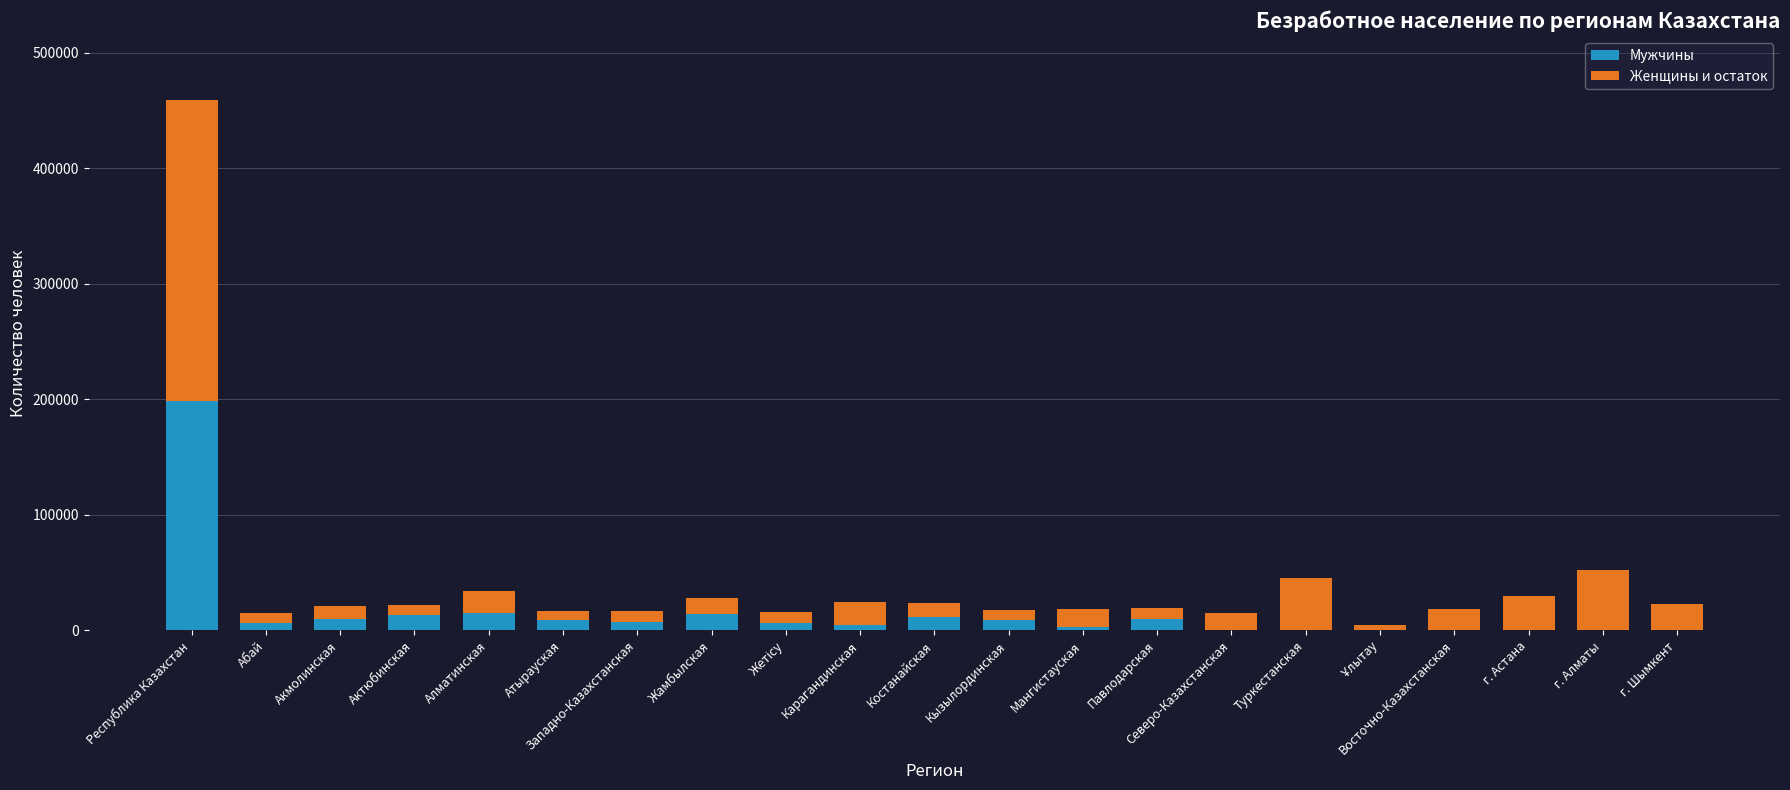

What is the total value across all series at Восточно-Казахстанская?

18460